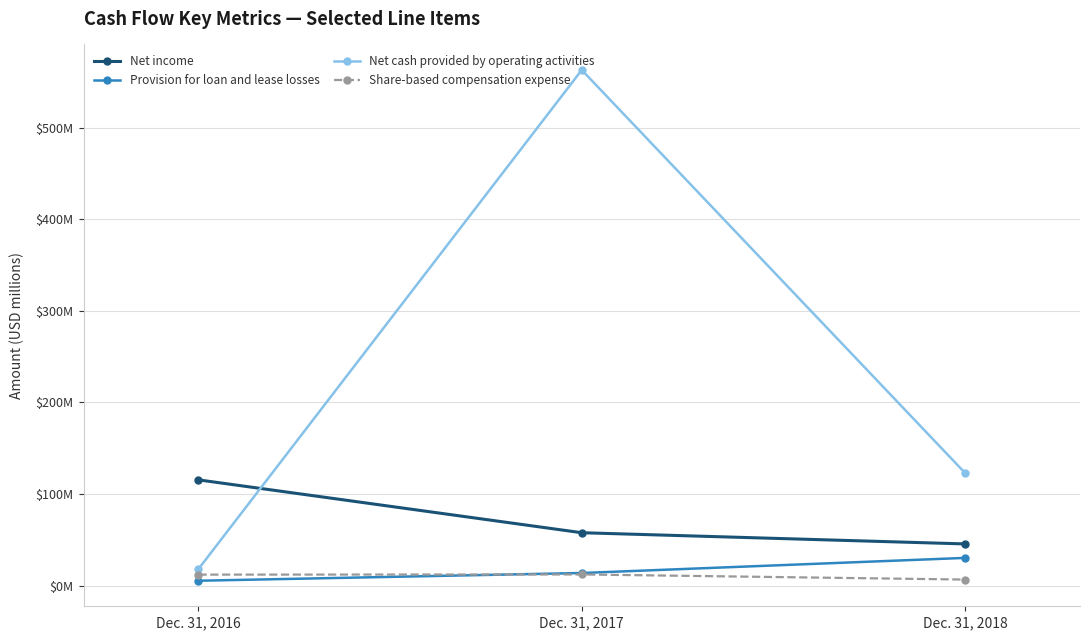

Rank the categories by Net cash provided by operating activities value from lowest to highest.

Dec. 31, 2016, Dec. 31, 2018, Dec. 31, 2017